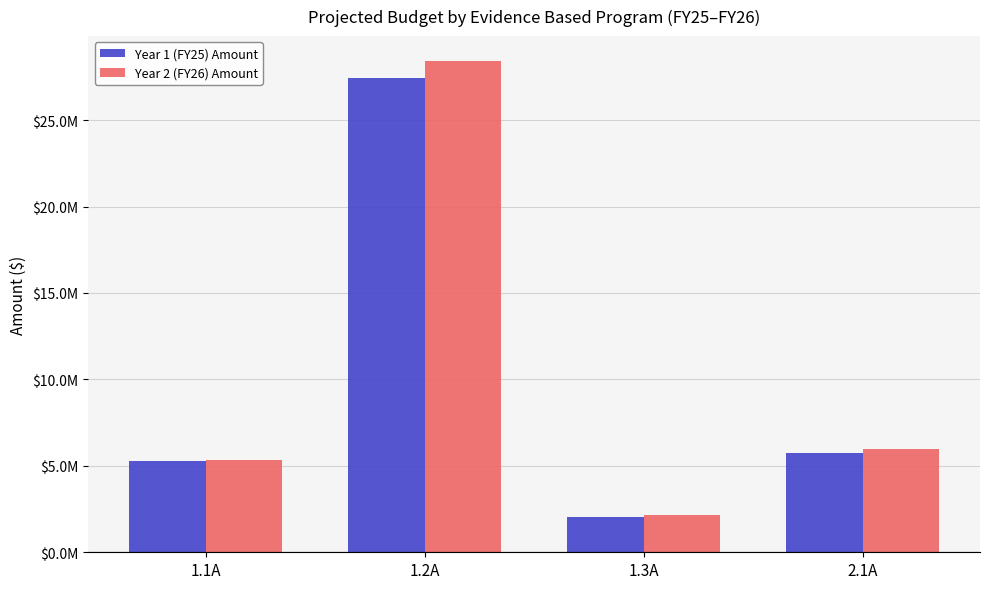

Does the chart contain any negative values?

No